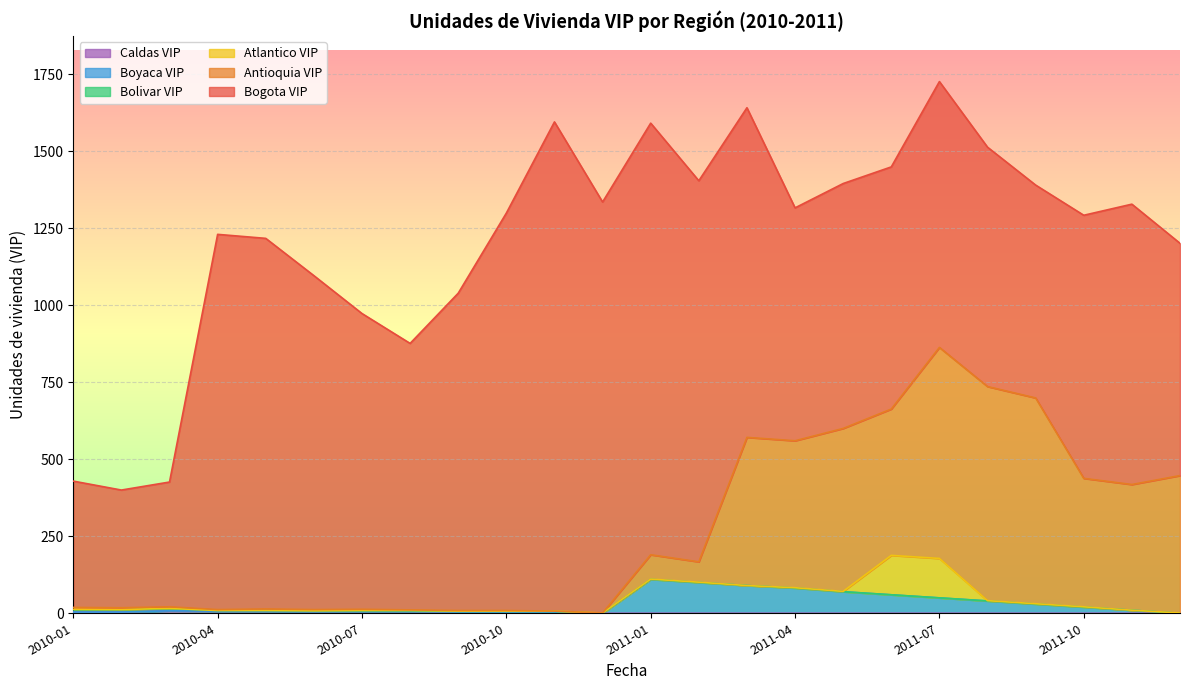

How many lines are shown in the chart?

6